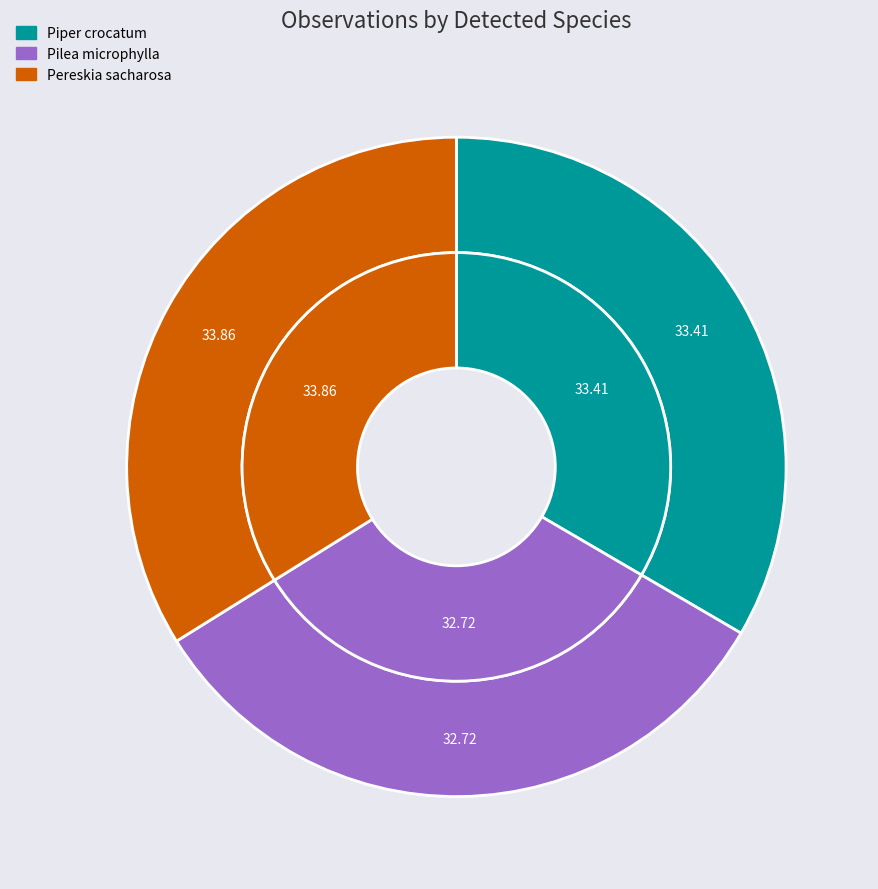

The Piper crocatum (Raiking Kinger, 2020-03-02) slice represents 27% of the pie. True or false?

False